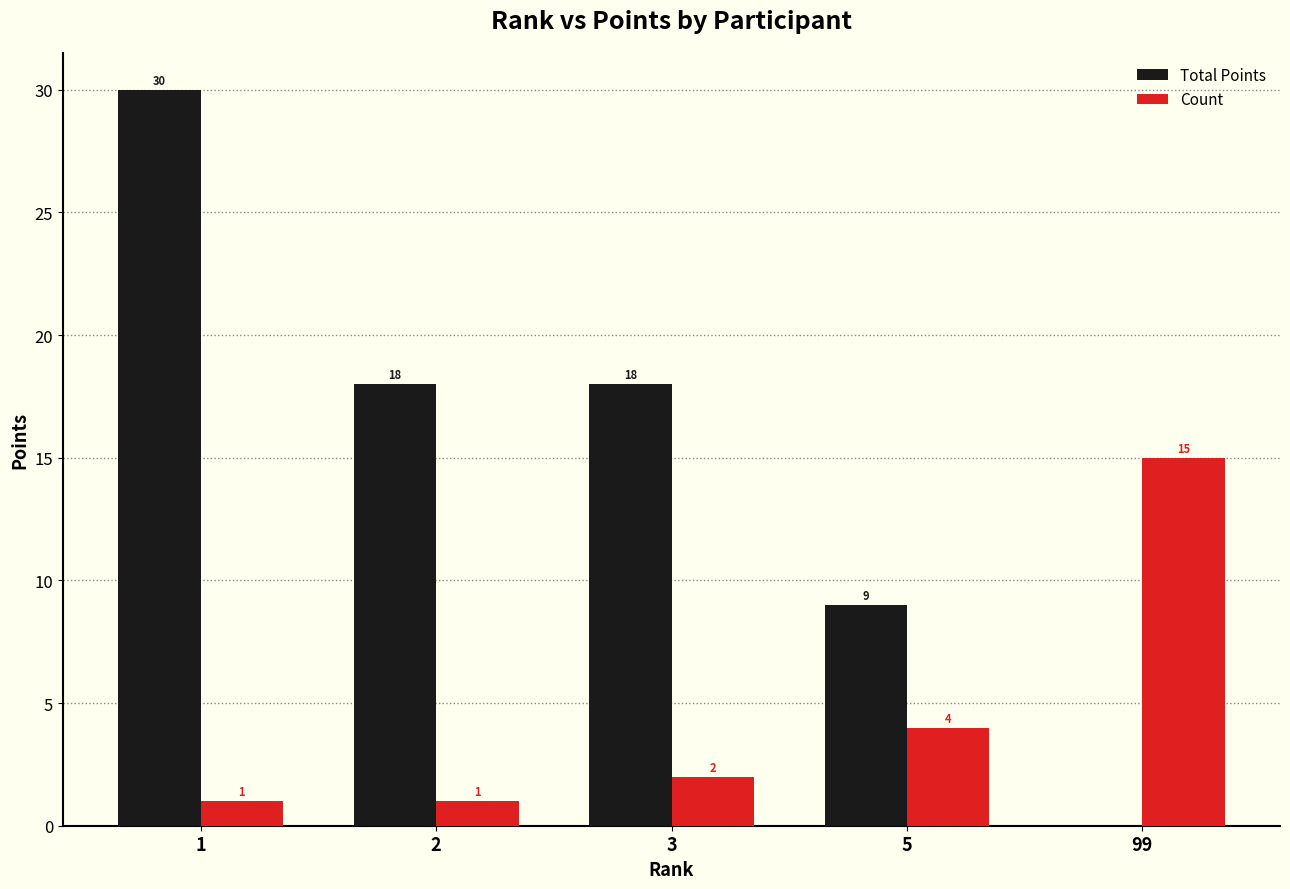

What is the sum of the Count values at 1 and 99?

16